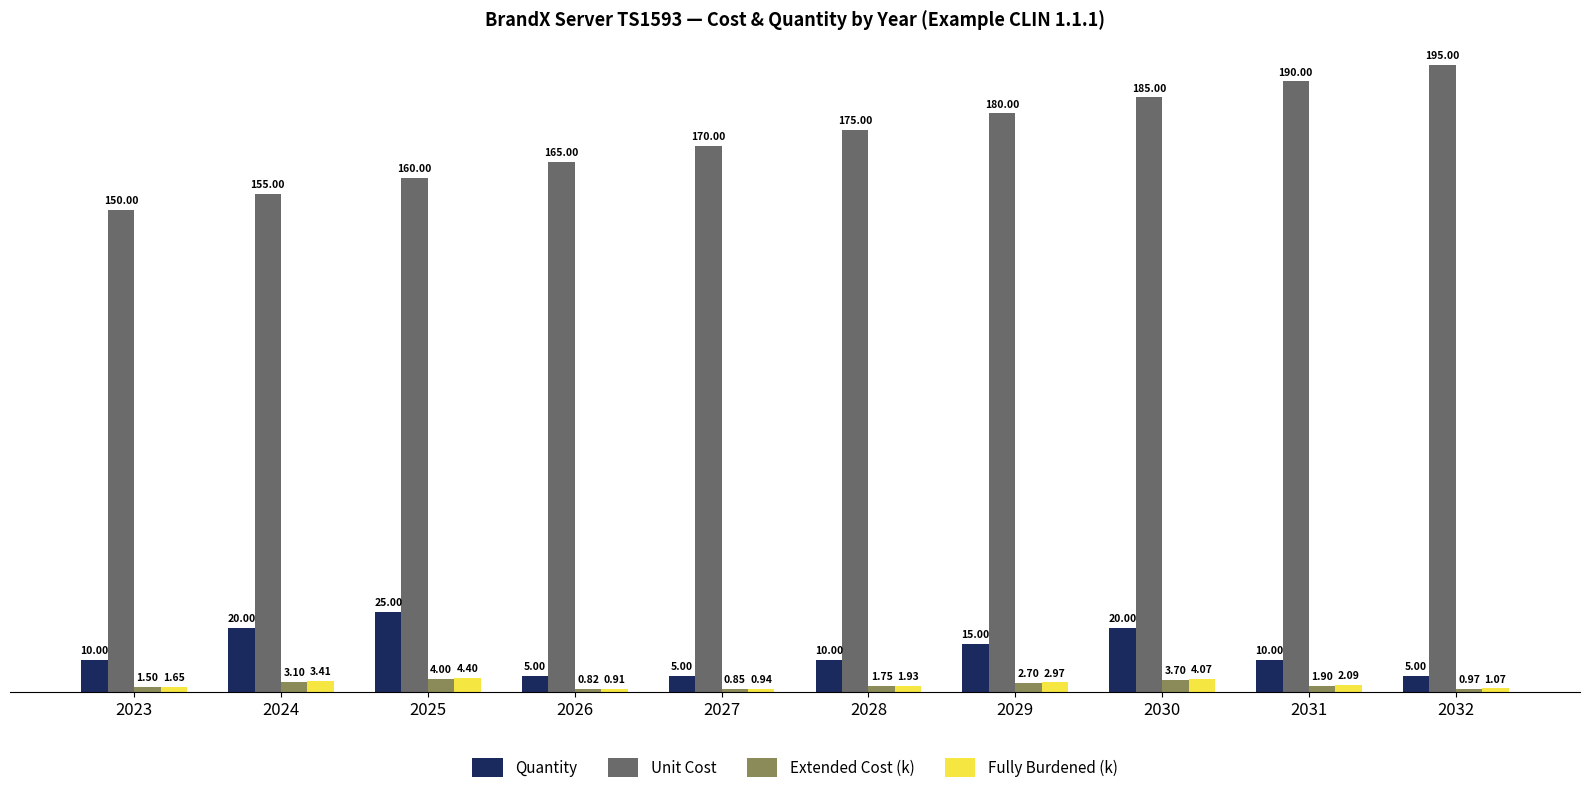

What is the value of the Unit Cost bar at the 9th from the left?

190.0